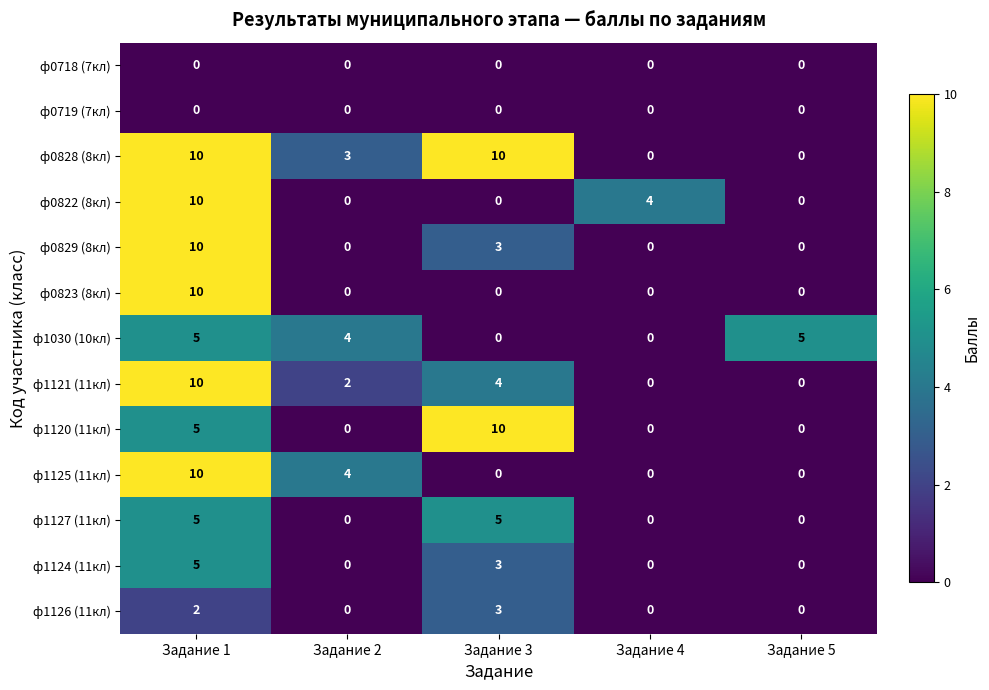

The ф0822 (8кл) series shows 4 at Задание 5. True or false?

False